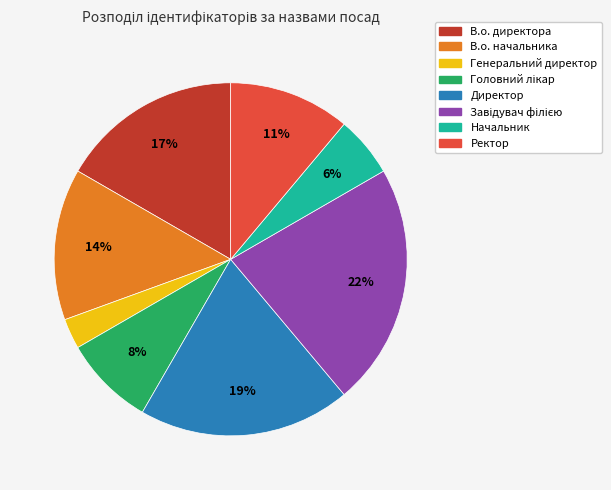

How many segments does this pie chart have?

8